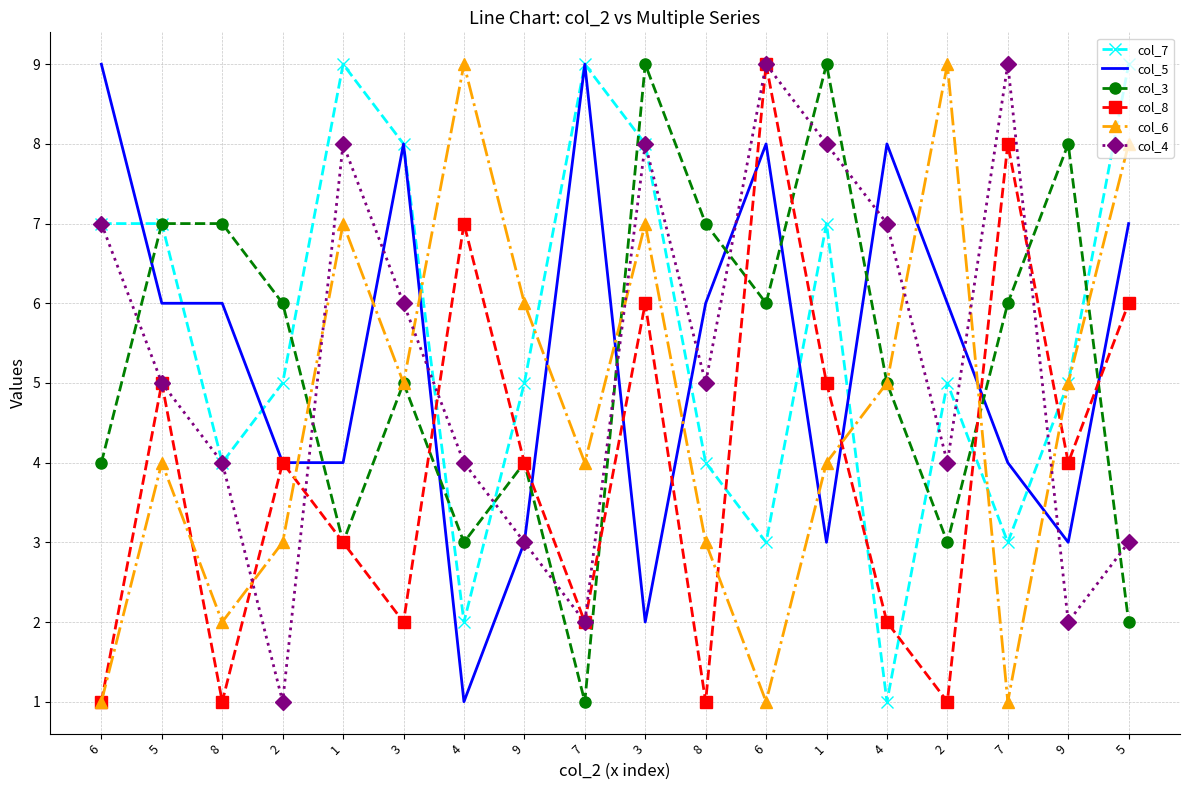

What is the minimum value for col_8?

1